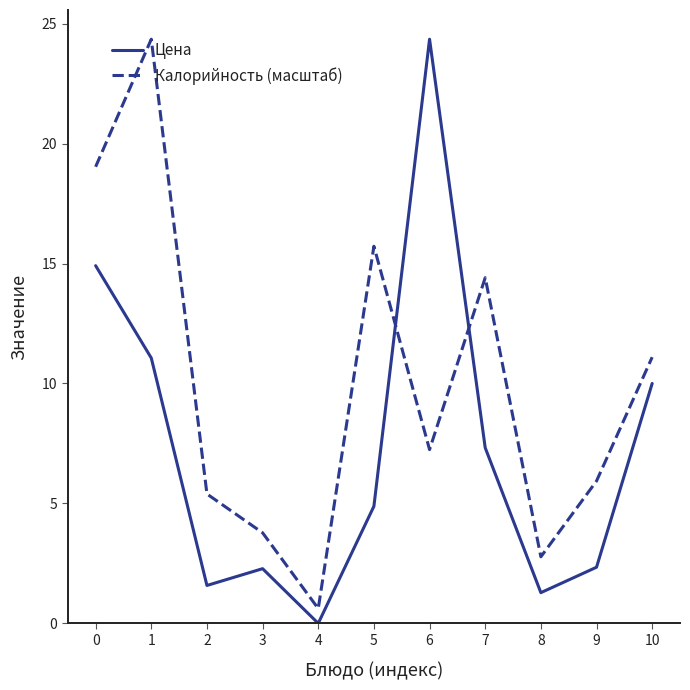

Is the value of Калорийность (масштаб) at 10 greater than the value of Цена at 9?

Yes